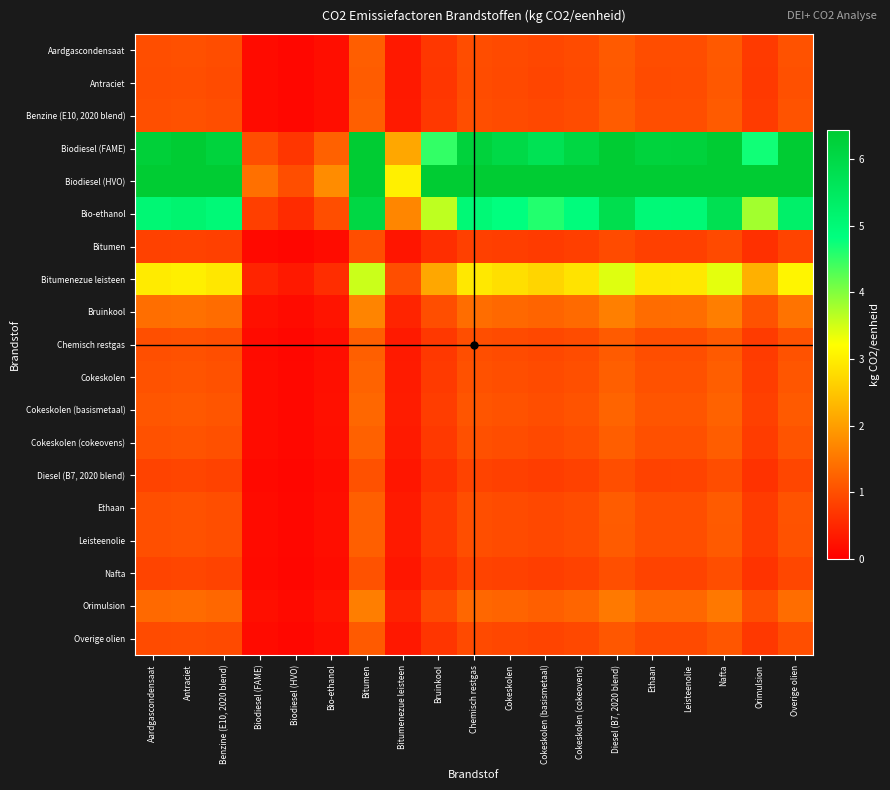

Rank the series at Nafta from lowest to highest value.

Bitumen, Diesel (B7, 2020 blend), Nafta, Overige olien, Antraciet, Aardgascondensaat, Chemisch restgas, Leisteenolie, Benzine (E10, 2020 blend), Ethaan, Cokeskolen (cokeovens), Cokeskolen, Cokeskolen (basismetaal), Orimulsion, Bruinkool, Bitumenezue leisteen, Bio-ethanol, Biodiesel (FAME), Biodiesel (HVO)